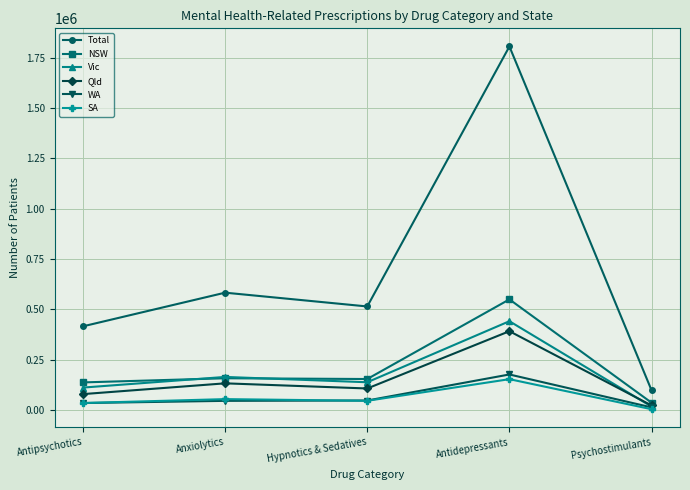

Is it true that Vic equals 109370 at Antidepressants?

False